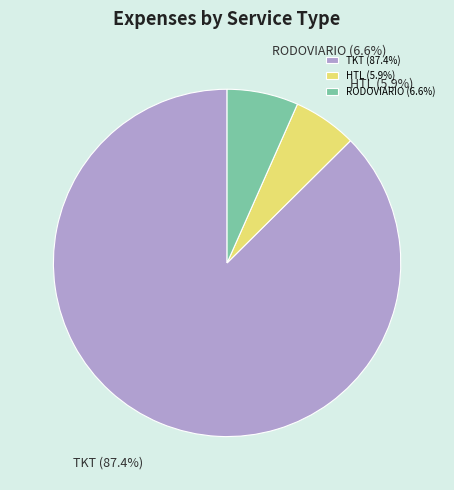

To the nearest percent, what percentage of the pie is TKT?

87%